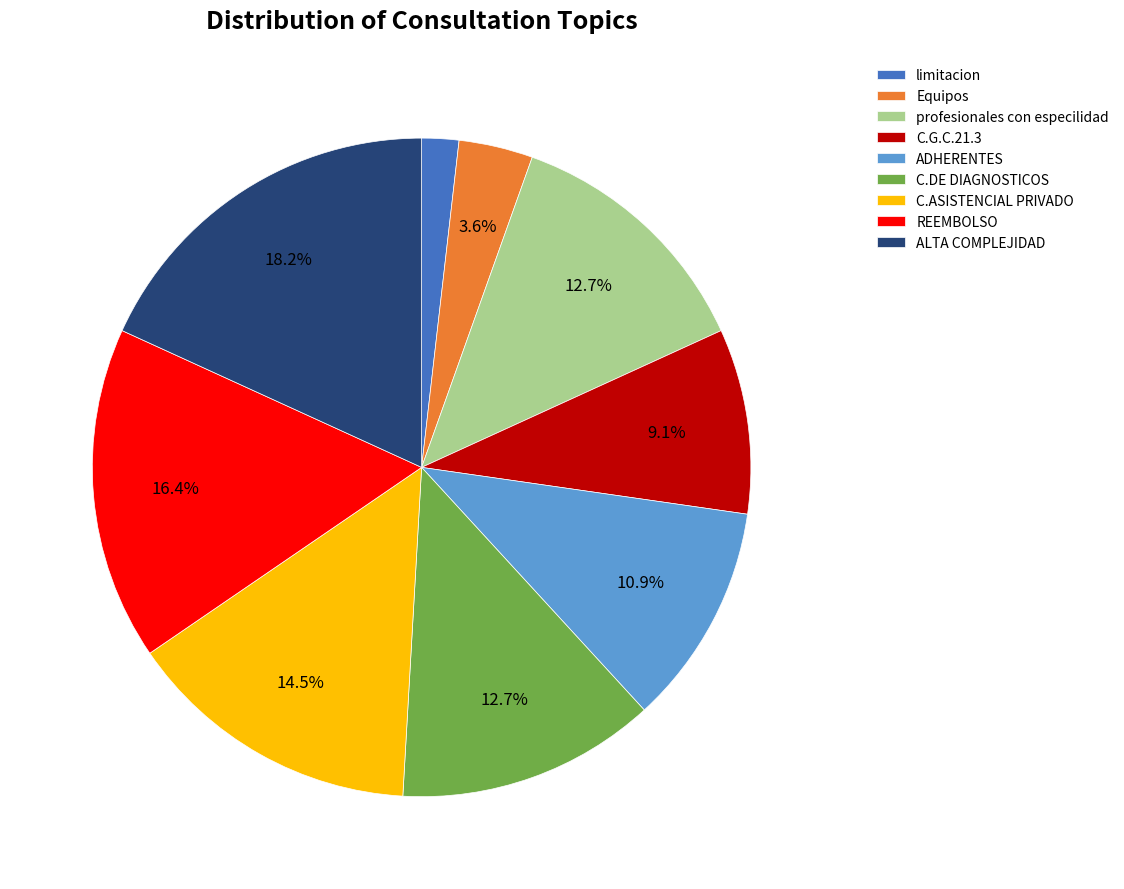

To the nearest percent, what is the difference between the largest and smallest slice percentages?

16%